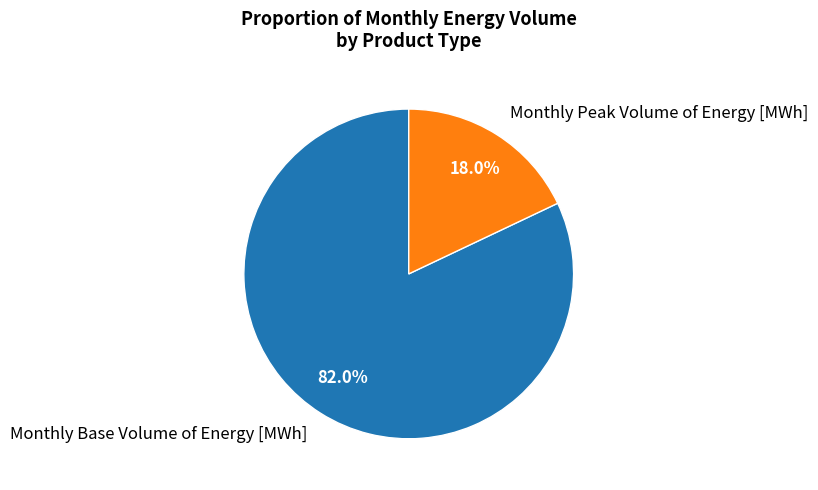

Approximately how many times larger is the value at Monthly Peak Volume of Energy [MWh] compared to Monthly Base Volume of Energy [MWh]?

0.2